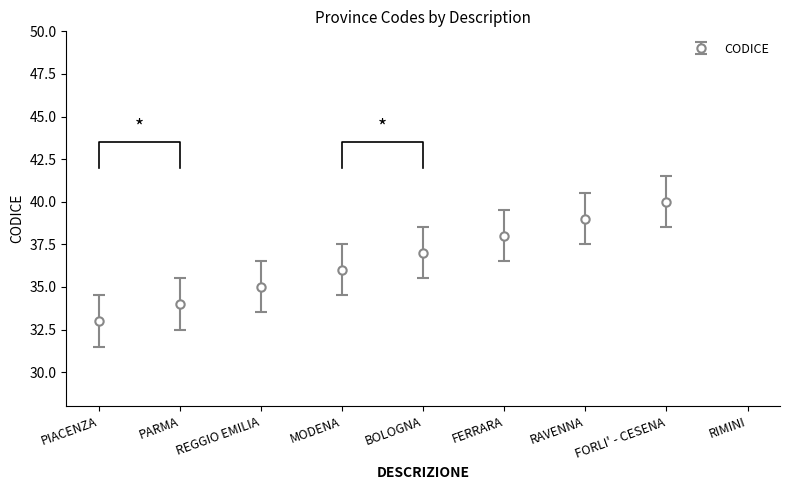

Reading right to left, list all the values displayed in this chart.

RIMINI=99	FORLI' - CESENA=40	RAVENNA=39	FERRARA=38	BOLOGNA=37	MODENA=36	REGGIO EMILIA=35	PARMA=34	PIACENZA=33